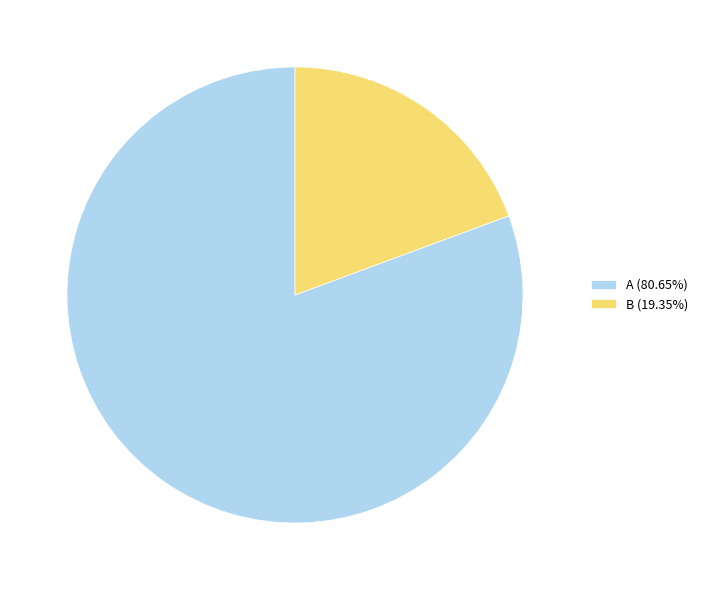

Between A and B, which is larger?

A